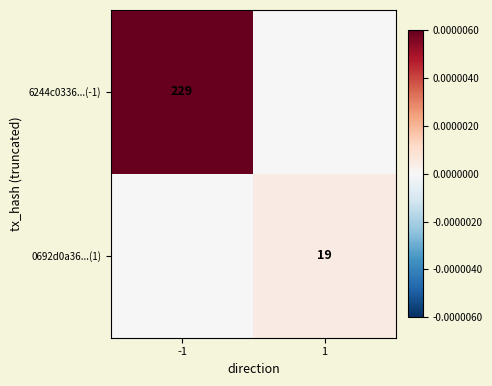

Is it true that 6244c0336...(-1) equals 318 at -1?

False